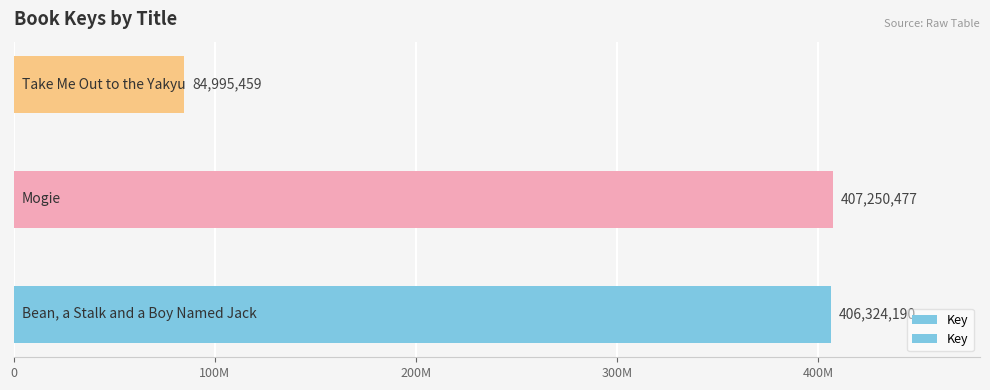

Does the chart contain any negative values?

No